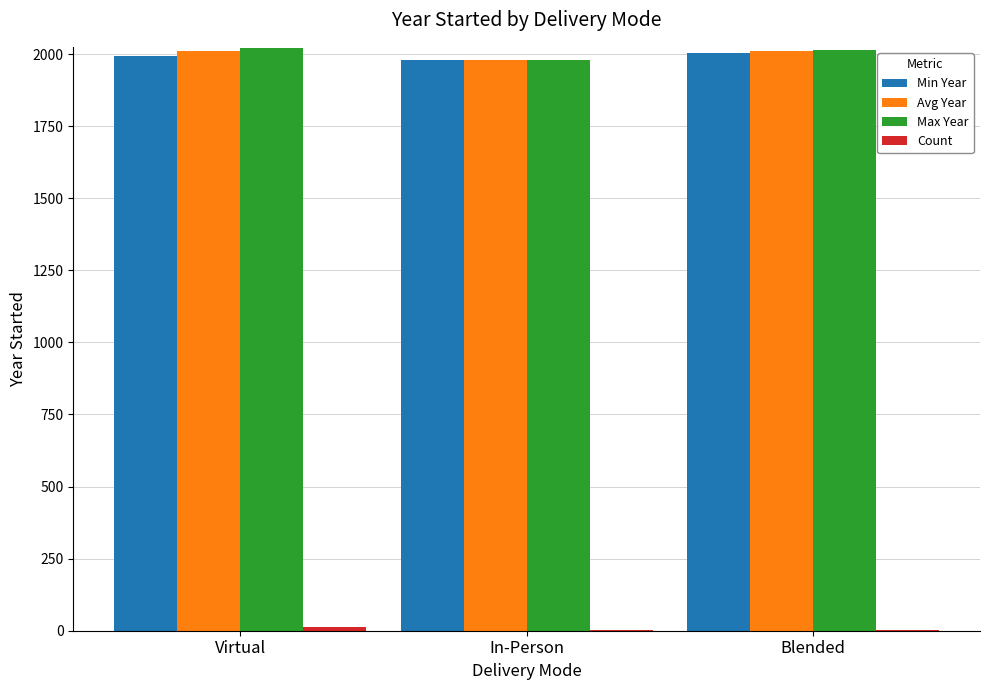

Does the chart contain stacked bars?

No